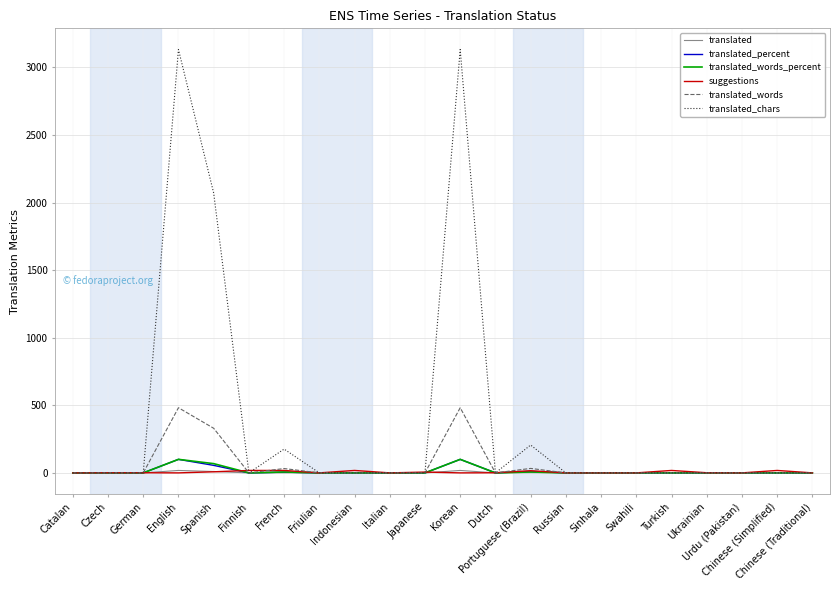

Which series has the largest total across all categories?

translated_chars